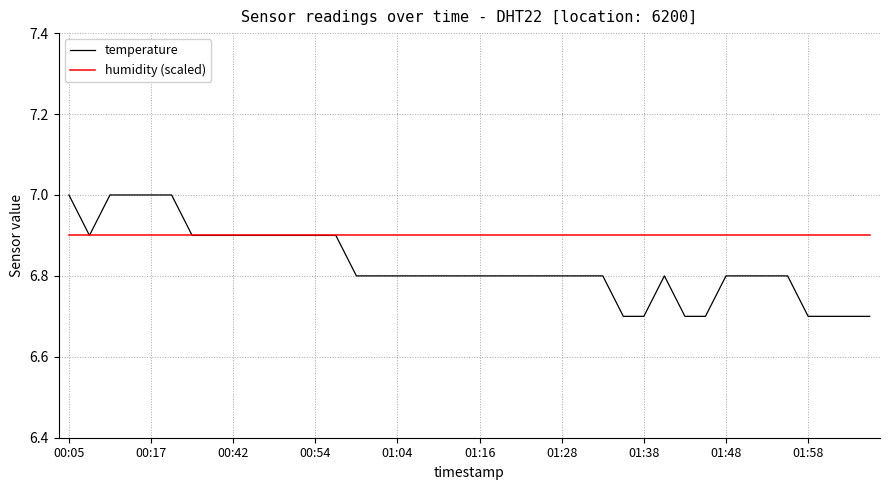

How many categories are shown in the chart?

40